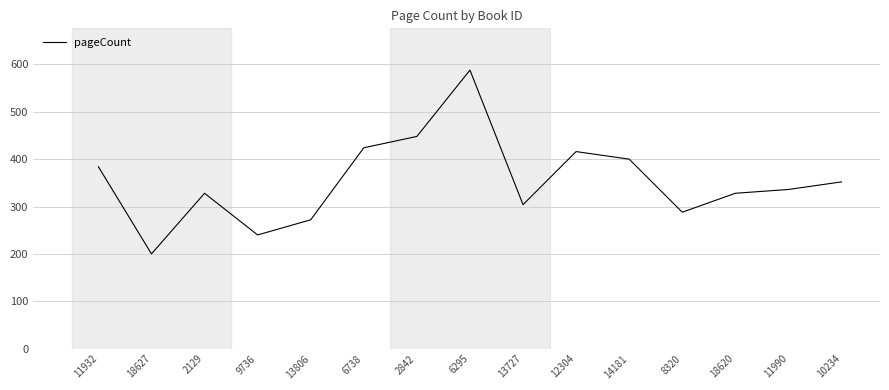

What is the change in value from 2129 to 12304?

+88